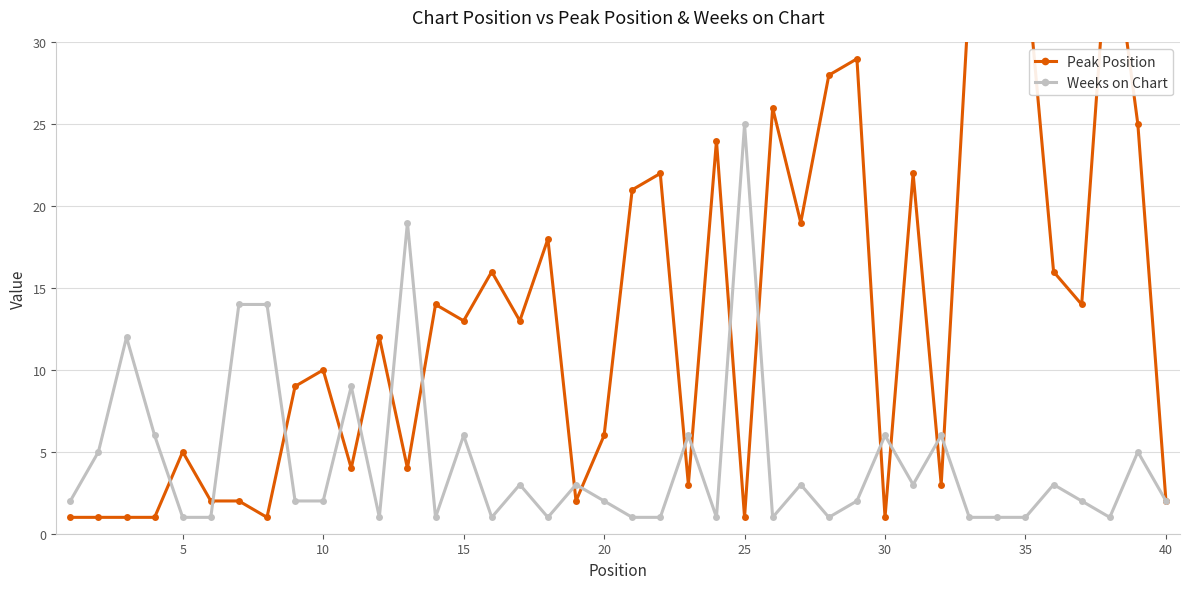

Is it true that Weeks on Chart equals 6 at 30?

True